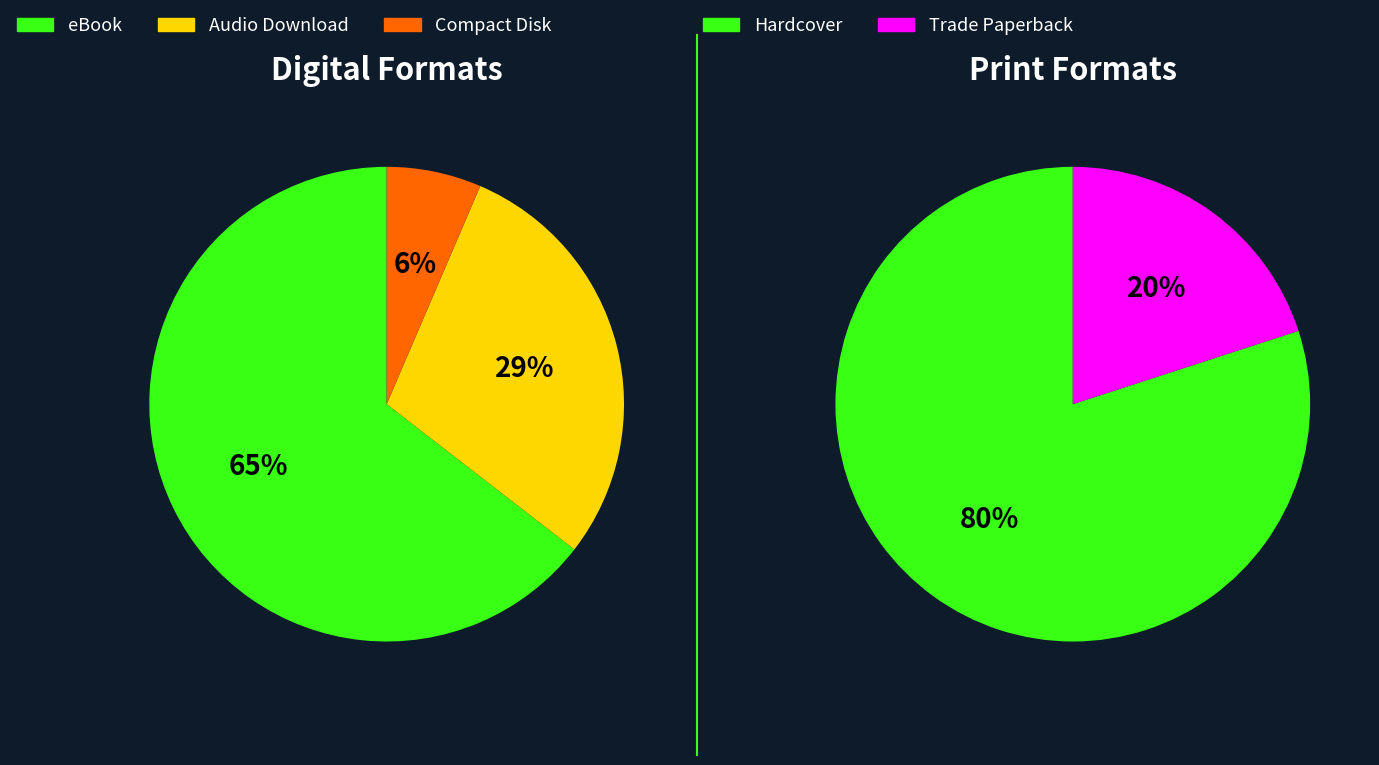

Combined, do eBook and Audio Download account for over 50%?

Yes